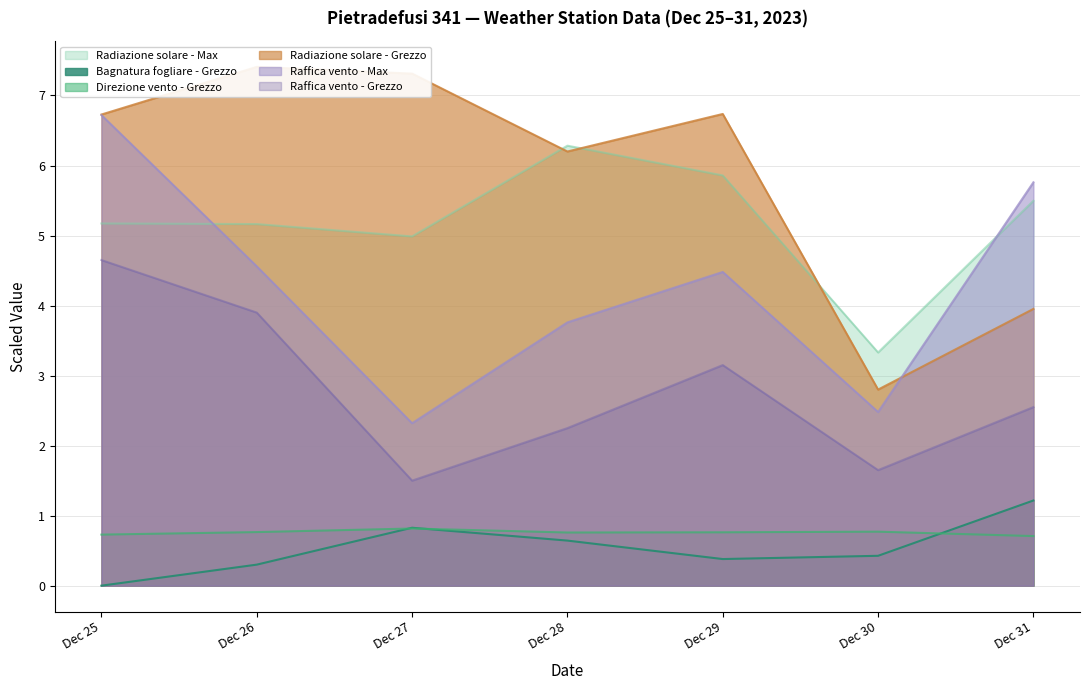

Count the number of categories in the chart.

7